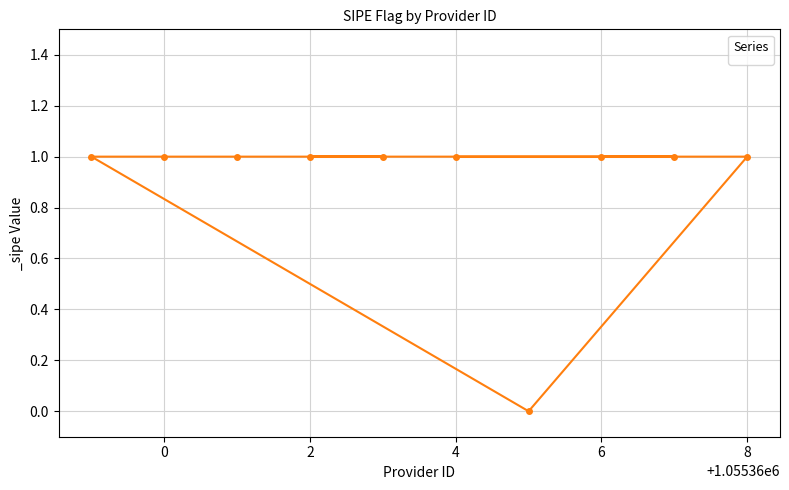

Count the number of data series in this chart.

1